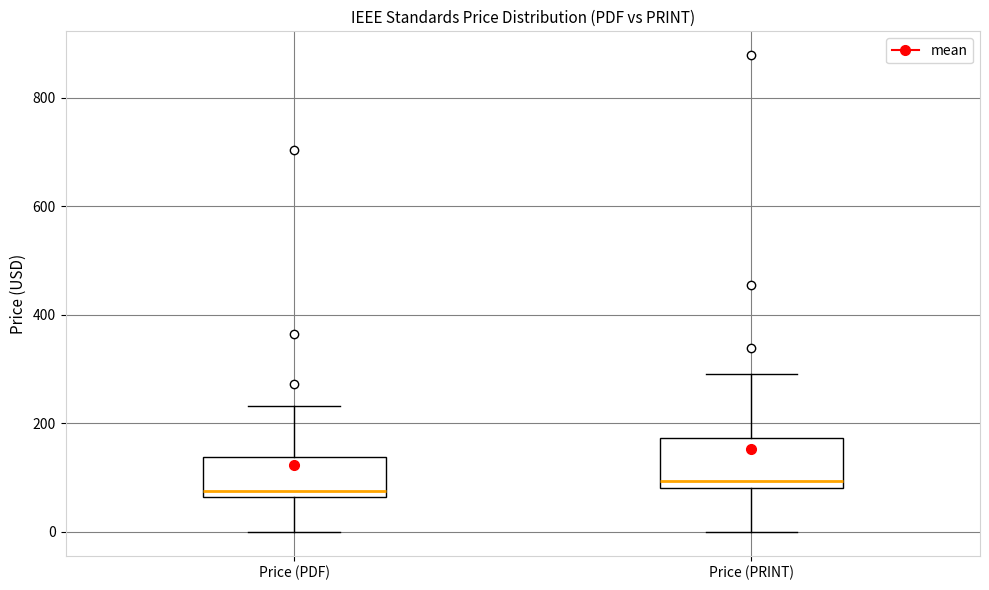

Where is the upper edge of the box for Price (PDF) on the y-axis? The values are not printed on the chart, so give them approximately, as read against the axis.

140